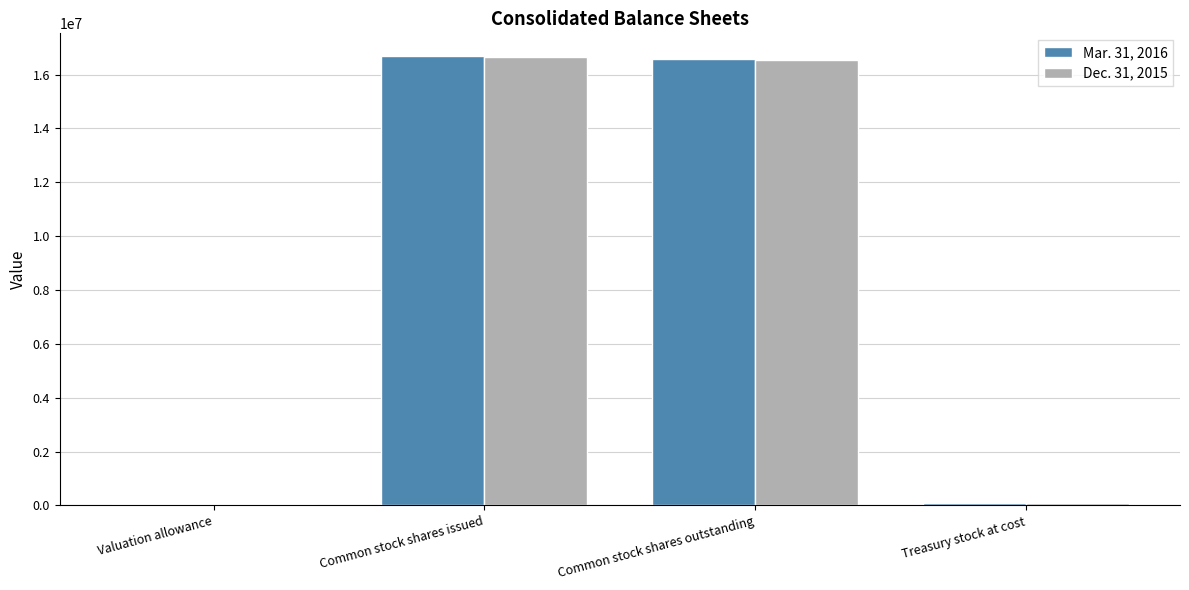

True or false: Mar. 31, 2016 has a value of 29755167 at Common stock shares outstanding.

False